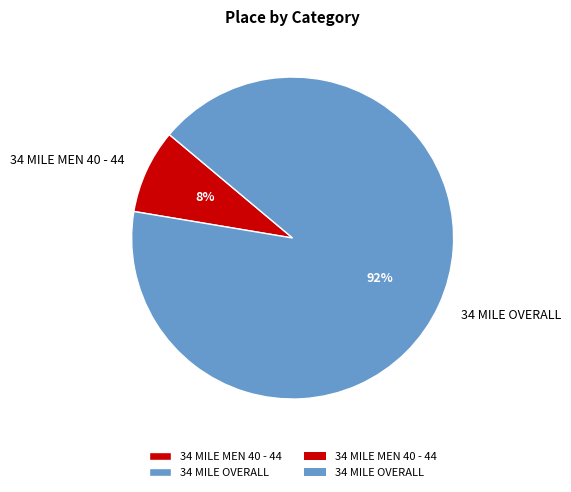

Rank the categories by value from lowest to highest.

34 MILE MEN 40 - 44, 34 MILE OVERALL